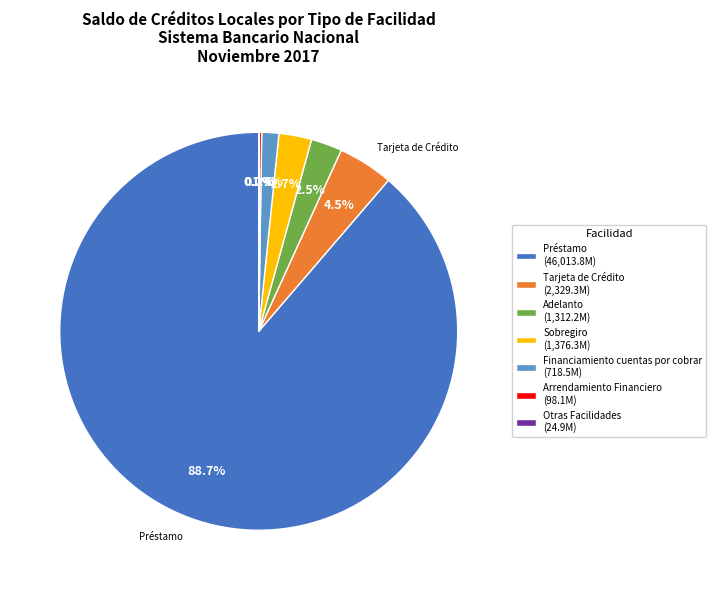

Is there a majority slice in this chart?

Yes